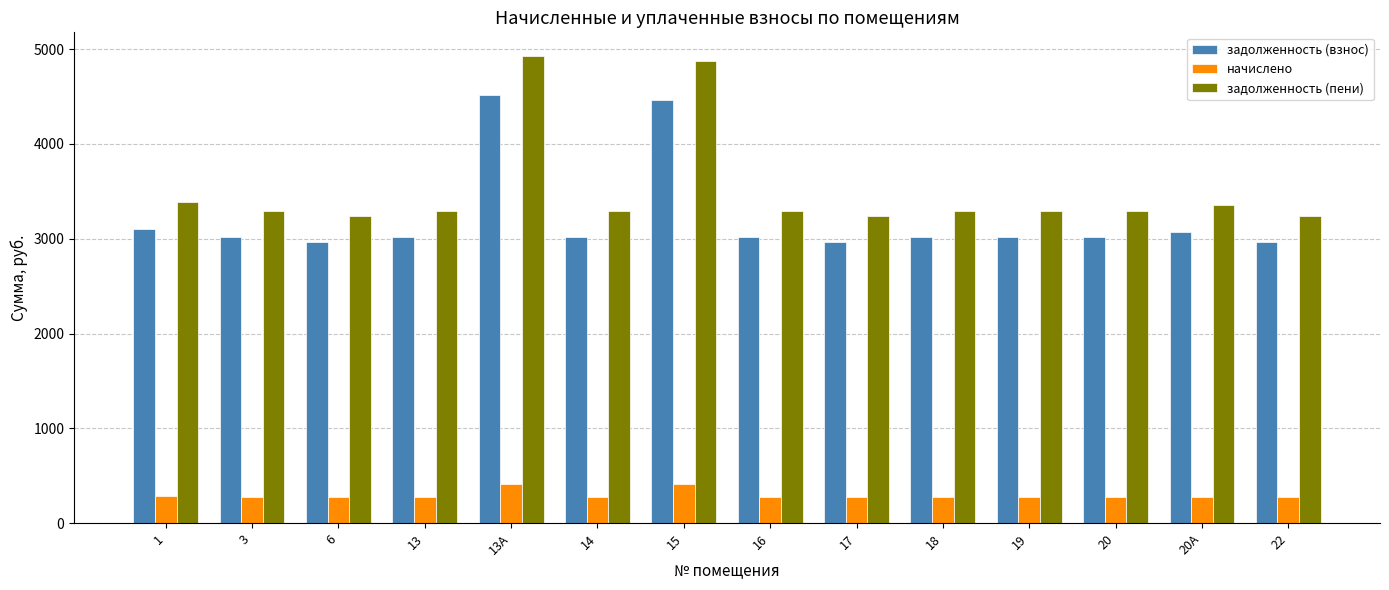

What is the difference between the задолженность (взнос) values at 13А and 15?

52.9